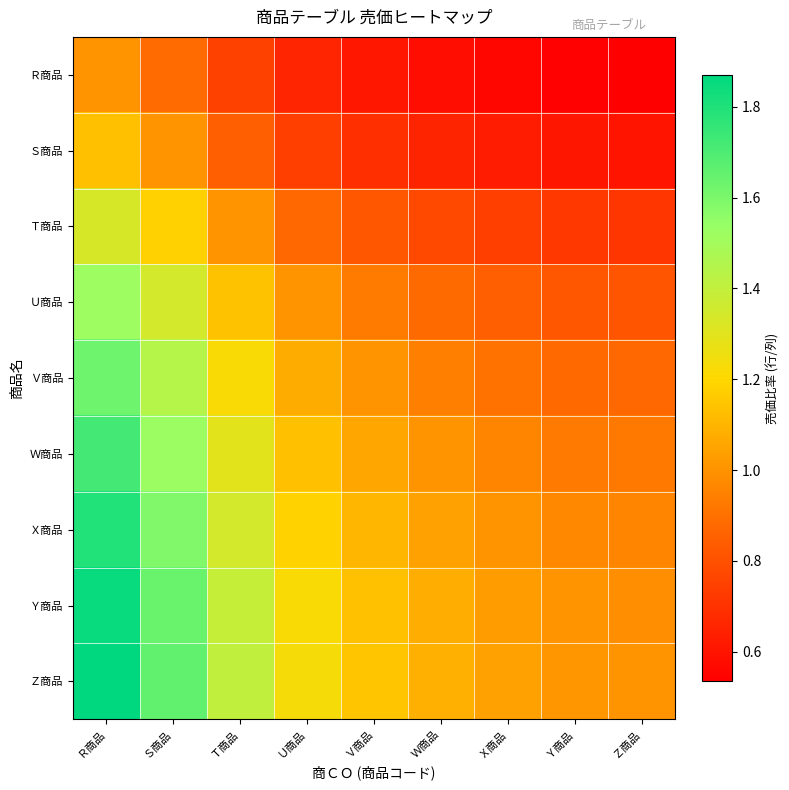

What is the maximum value shown in the chart?

1.9